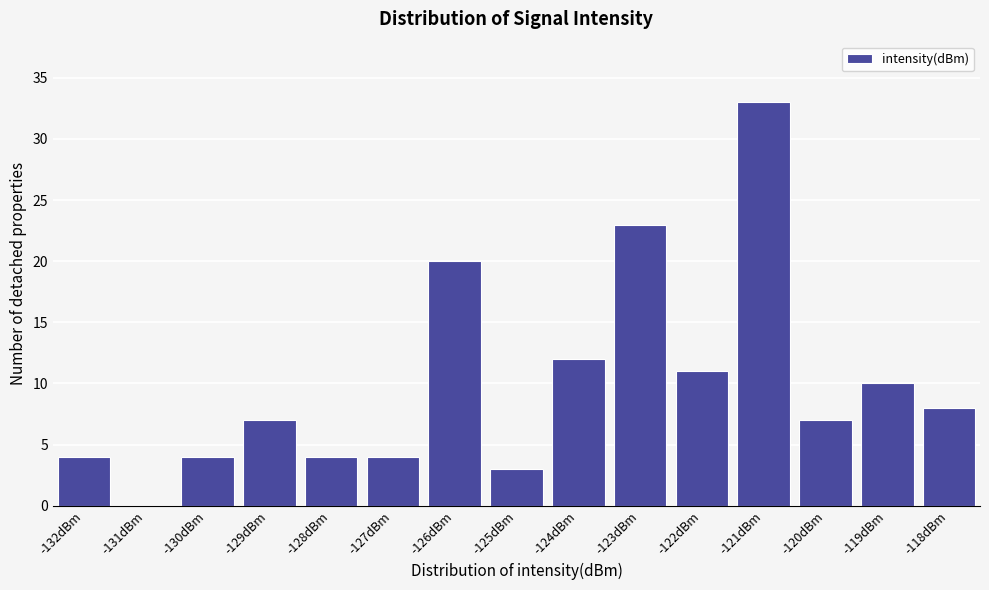

Reading left to right, list all the values displayed in this chart.

-132dBm=4	-131dBm=0	-130dBm=4	-129dBm=7	-128dBm=4	-127dBm=4	-126dBm=20	-125dBm=3	-124dBm=12	-123dBm=23	-122dBm=11	-121dBm=33	-120dBm=7	-119dBm=10	-118dBm=8